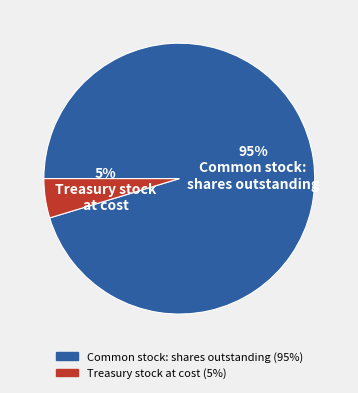

Rank the categories by value from lowest to highest.

Treasury stock at cost, Common stock: shares outstanding